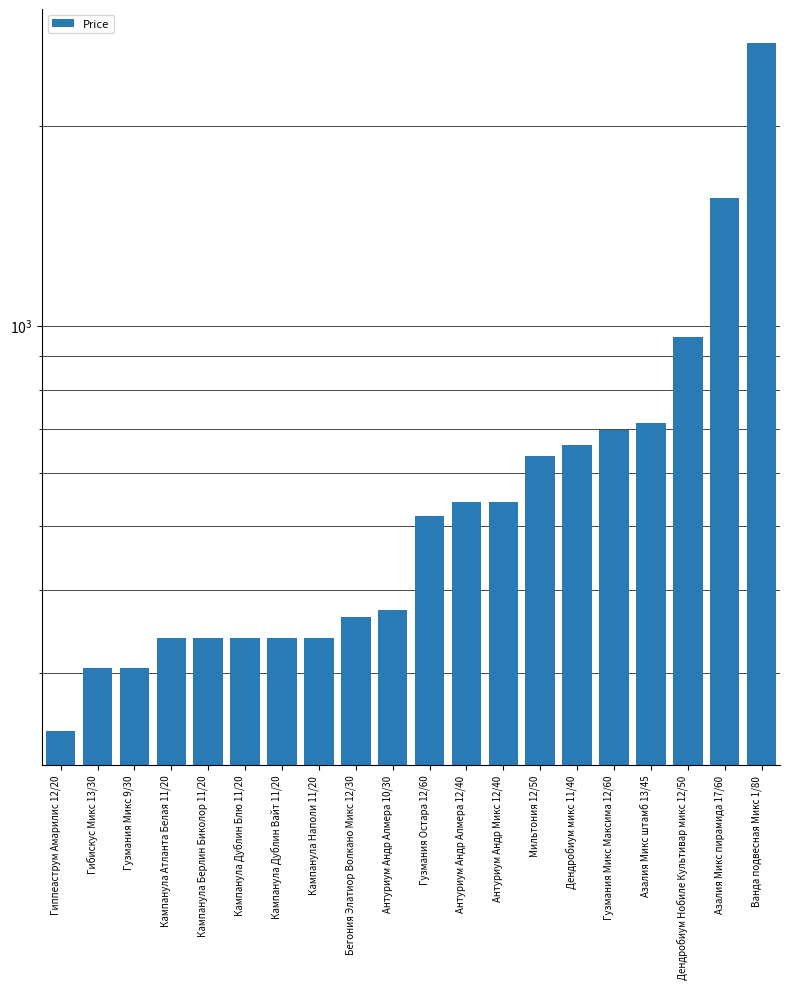

The value at Кампанула Атланта Белая 11/20 is 339.1. True or false?

True